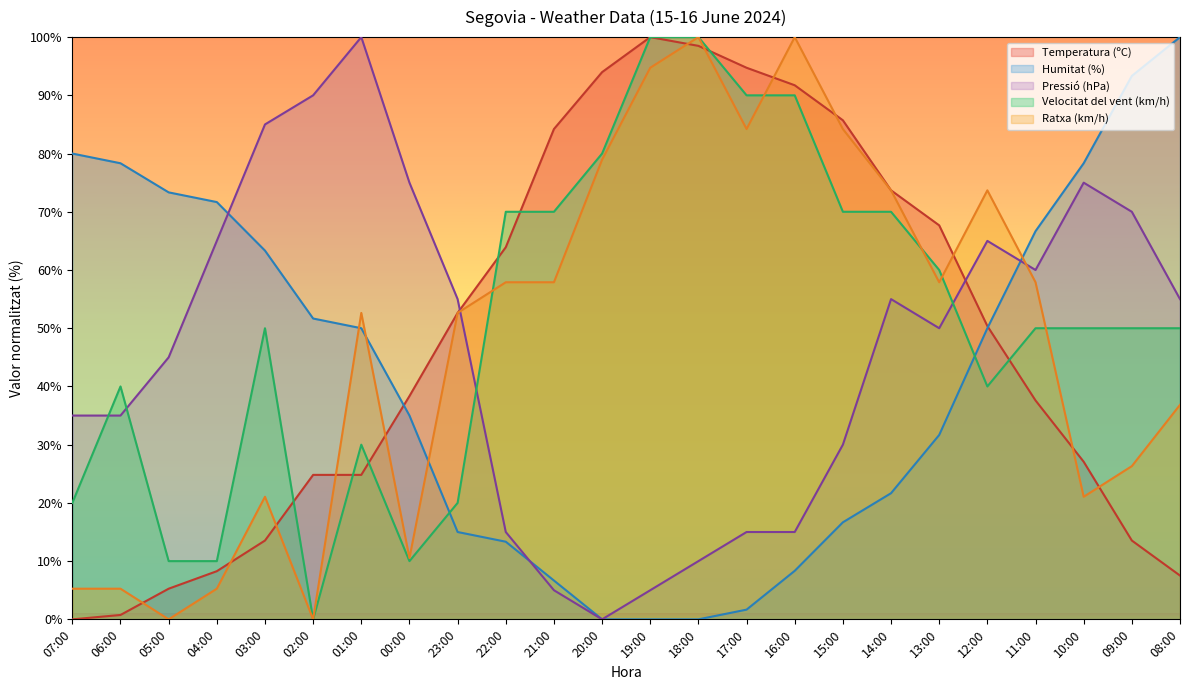

After their last crossing, which series has the higher values: Temperatura (ºC) or Ratxa (km/h)?

Ratxa (km/h)